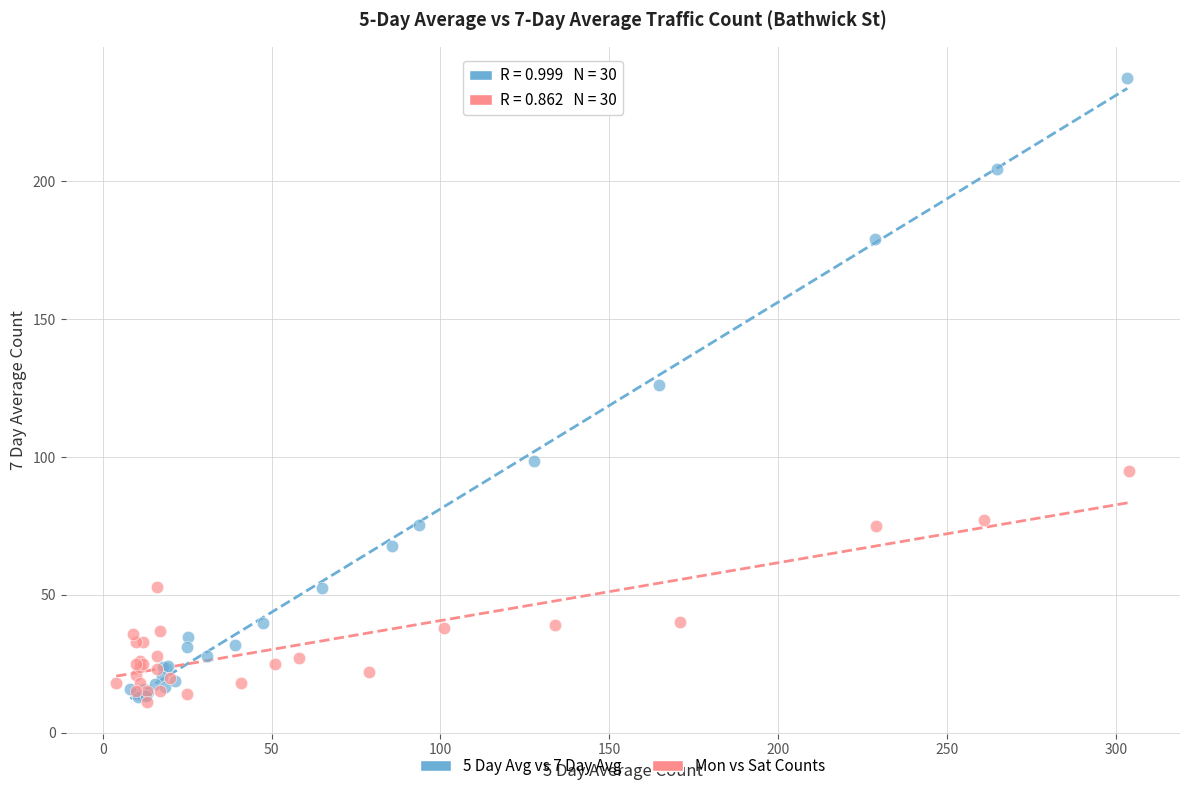

Which series contains the lowest Y value?

Mon vs Sat Counts